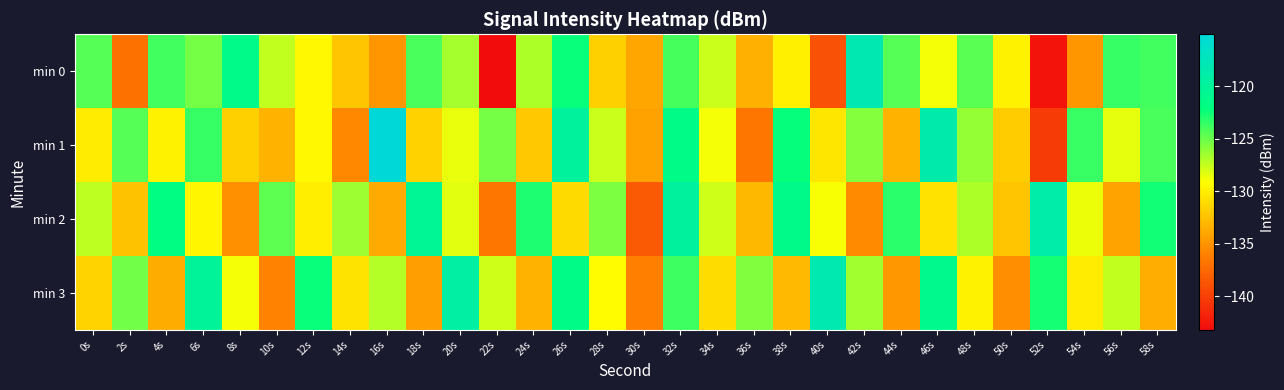

What is the total value across all series at 44s?

-515.9